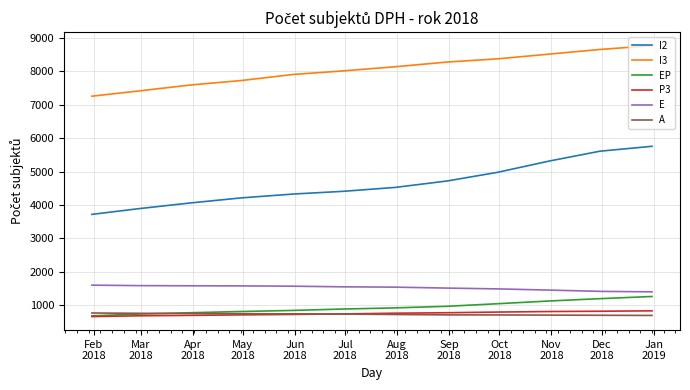

True or false: E and I3 cross at least once.

False